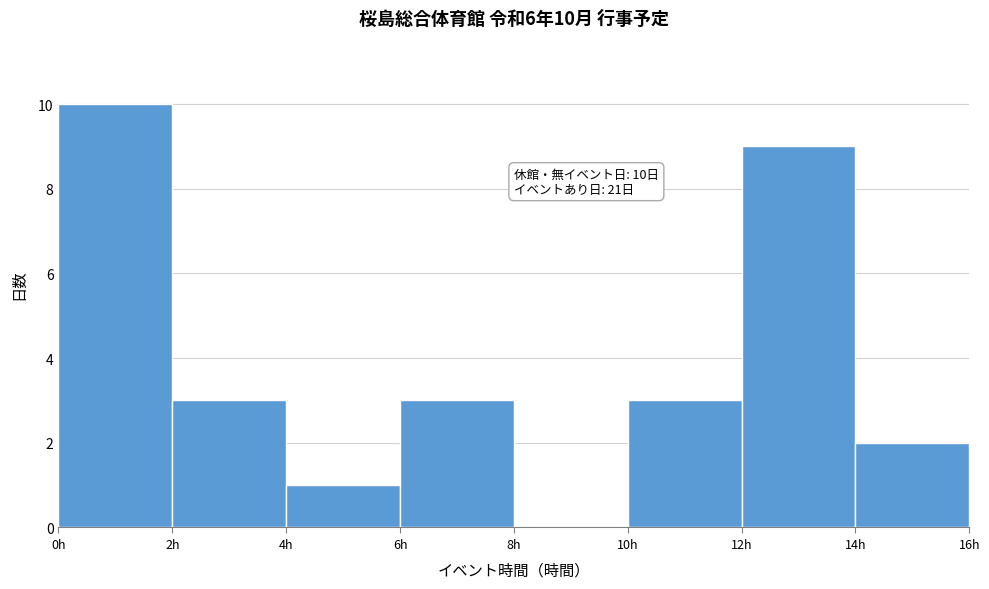

Over which range of the x-axis is the bar tallest?

0 to 2